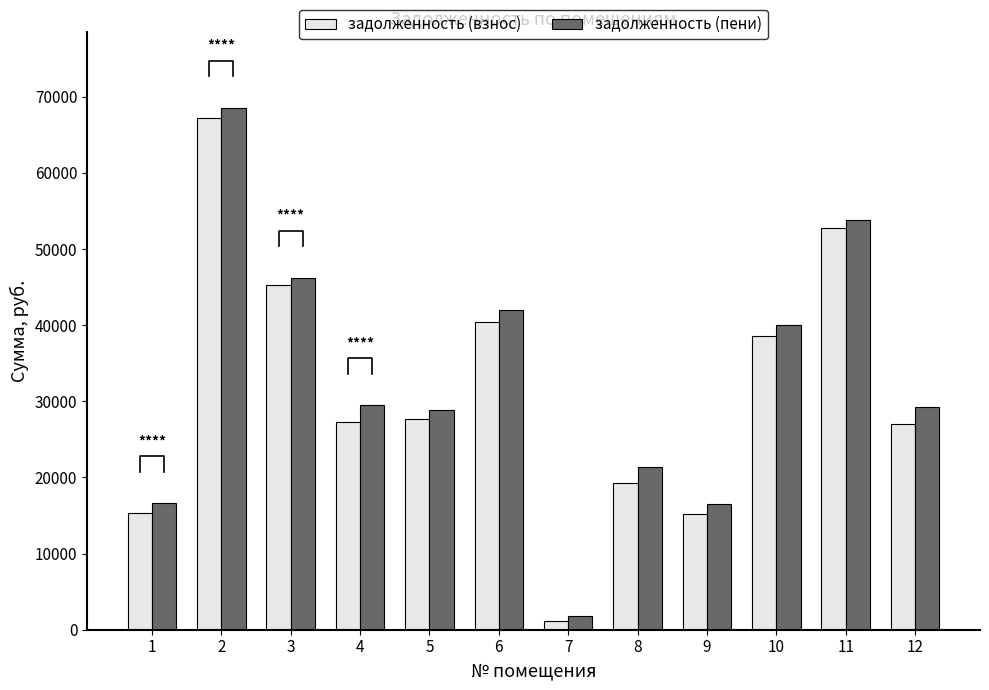

What is the lowest value of the задолженность (пени) series?

1858.5